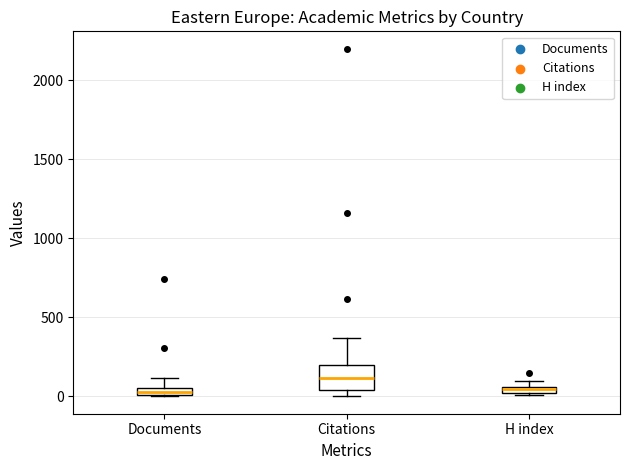

Comparing the boxes themselves (not the whiskers), which one is the tallest?

Citations